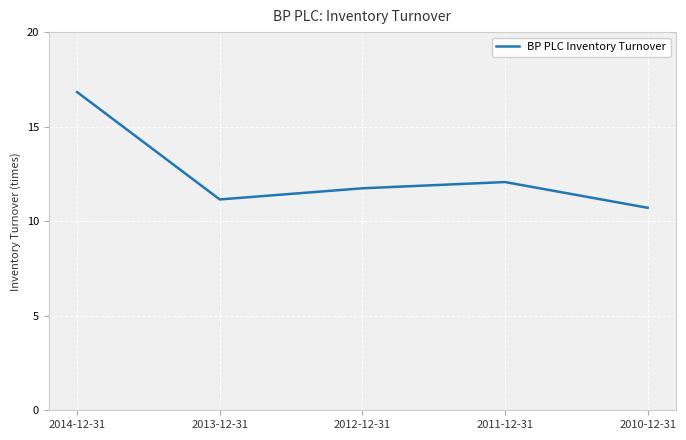

How many values are below 11?

1